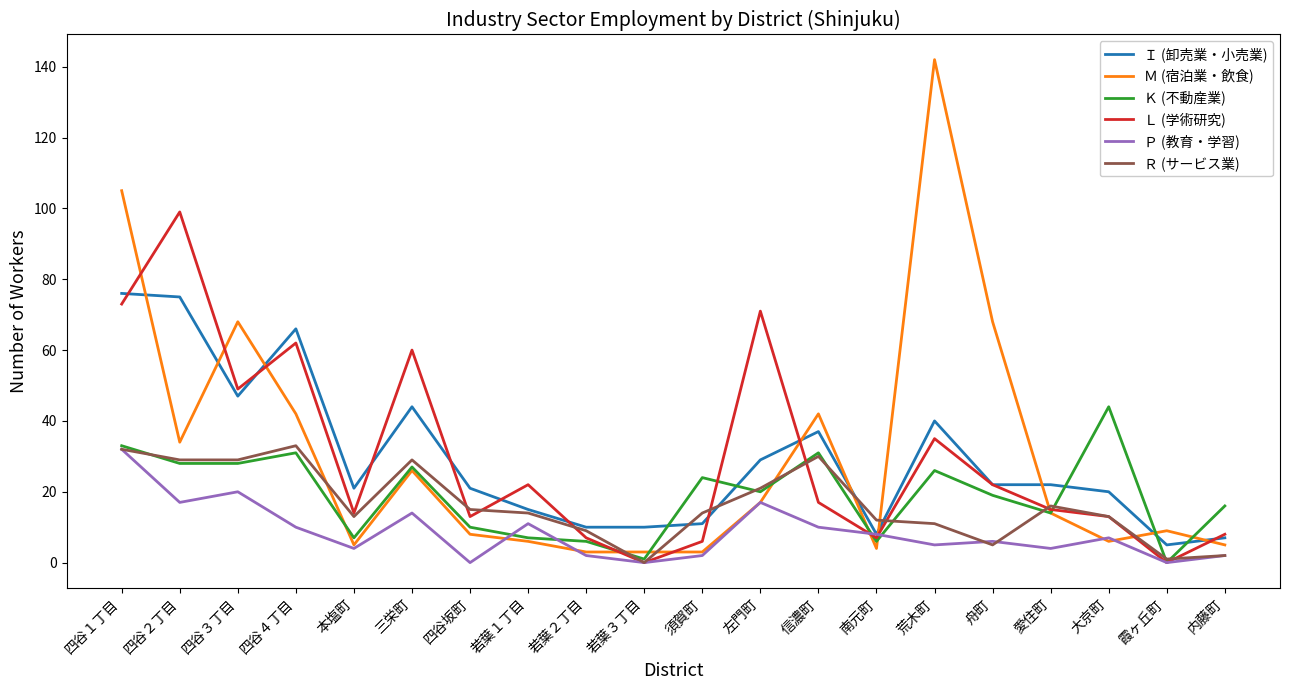

Where do Ｉ (卸売業・小売業) and Ｌ (学術研究) first cross each other?

四谷１丁目 and 四谷２丁目